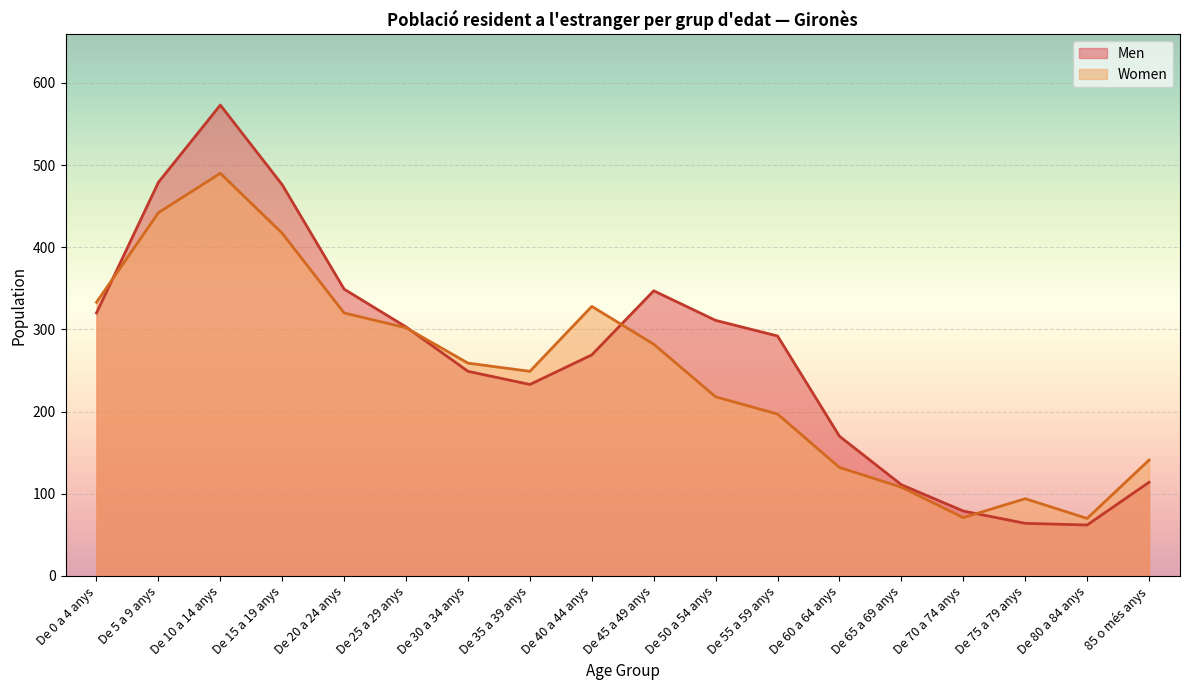

How many series are shown in this chart?

2